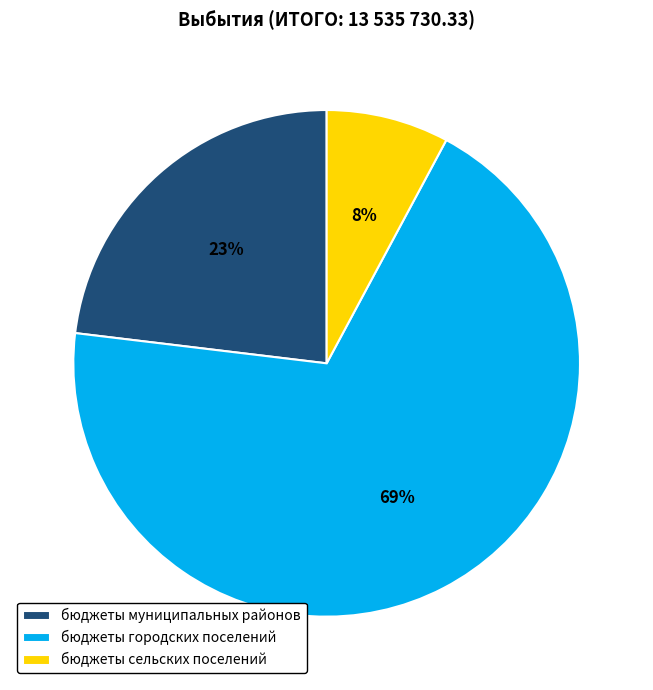

Which category accounts for the majority?

бюджеты городских поселений